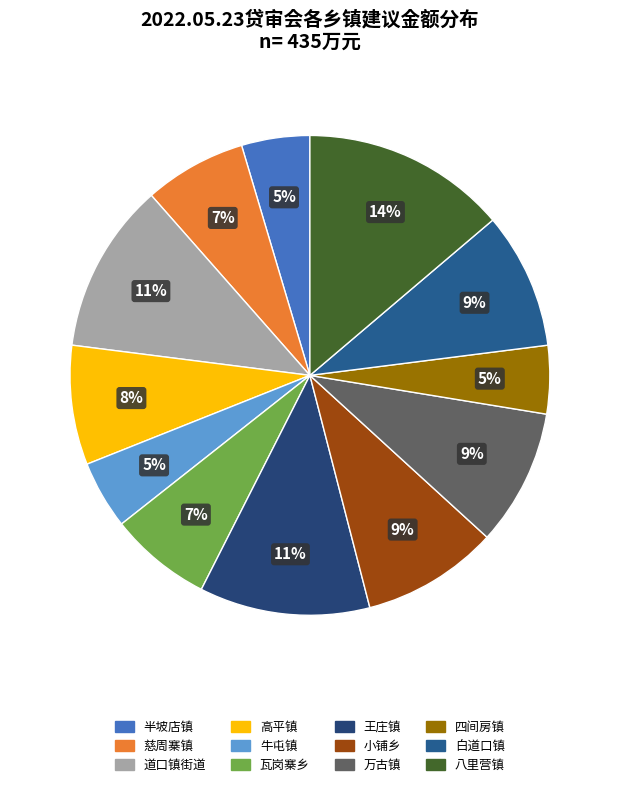

To the nearest percent, what portion does 瓦岗寨乡 represent?

7%